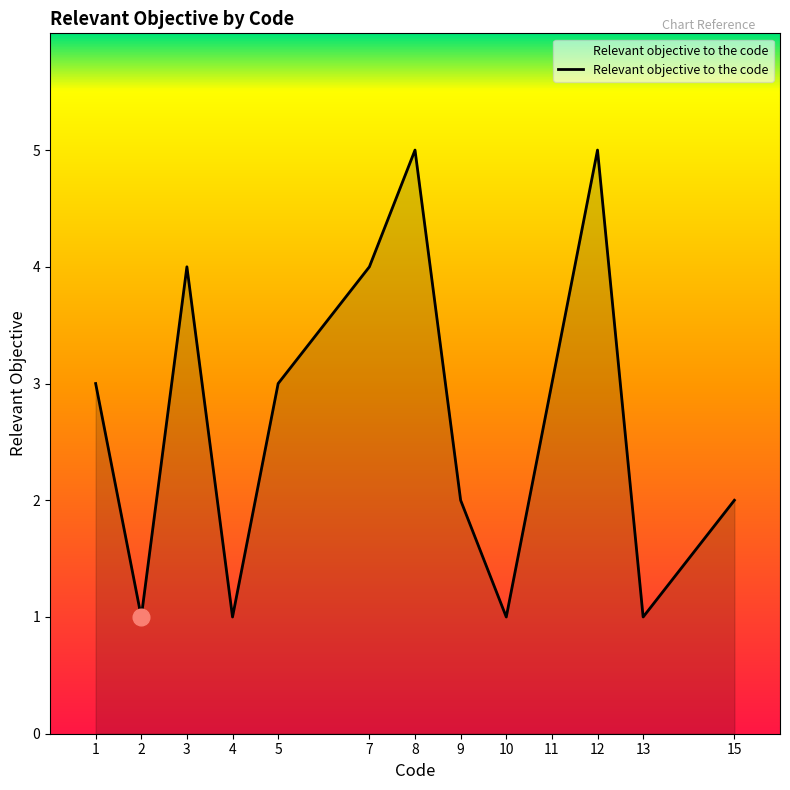

Count the number of data series in this chart.

1